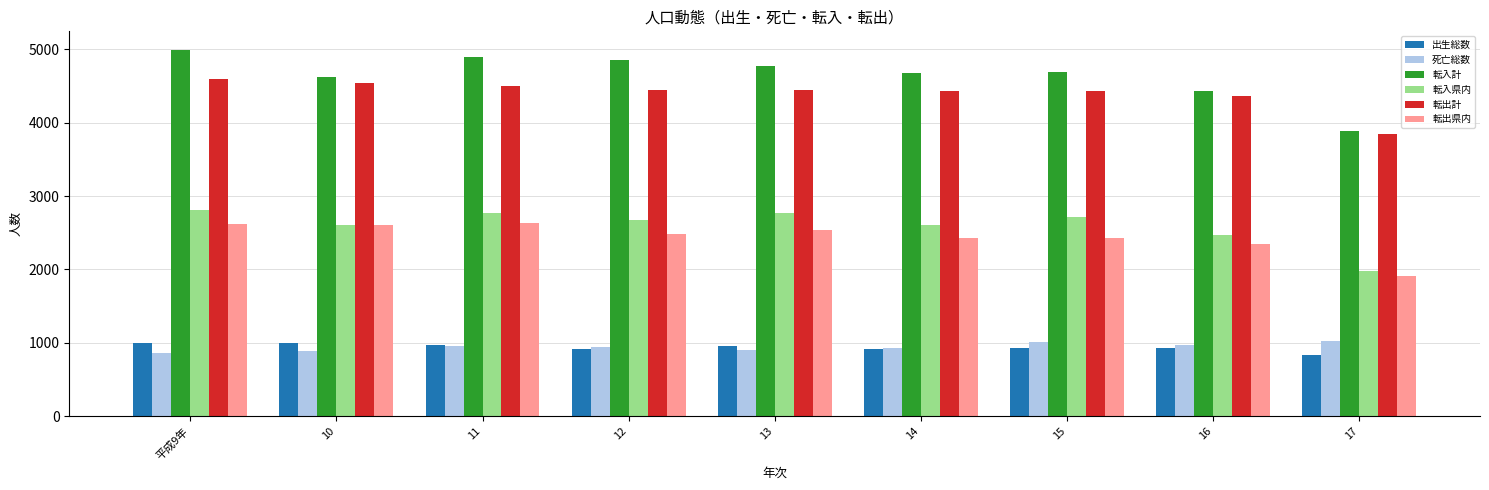

What is the value of the 転入計 bar at the 5th from the left?

4772